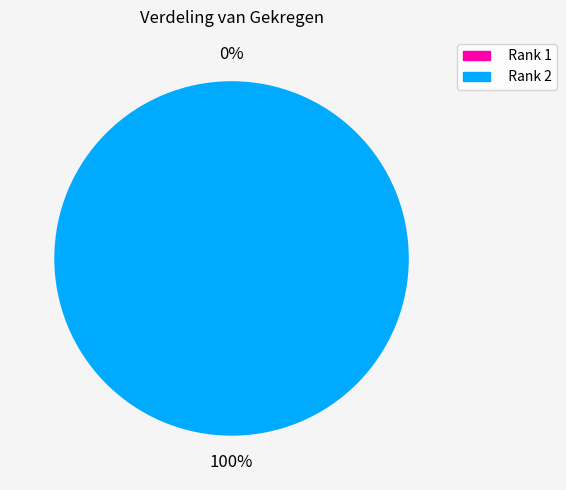

How many segments does this pie chart have?

2